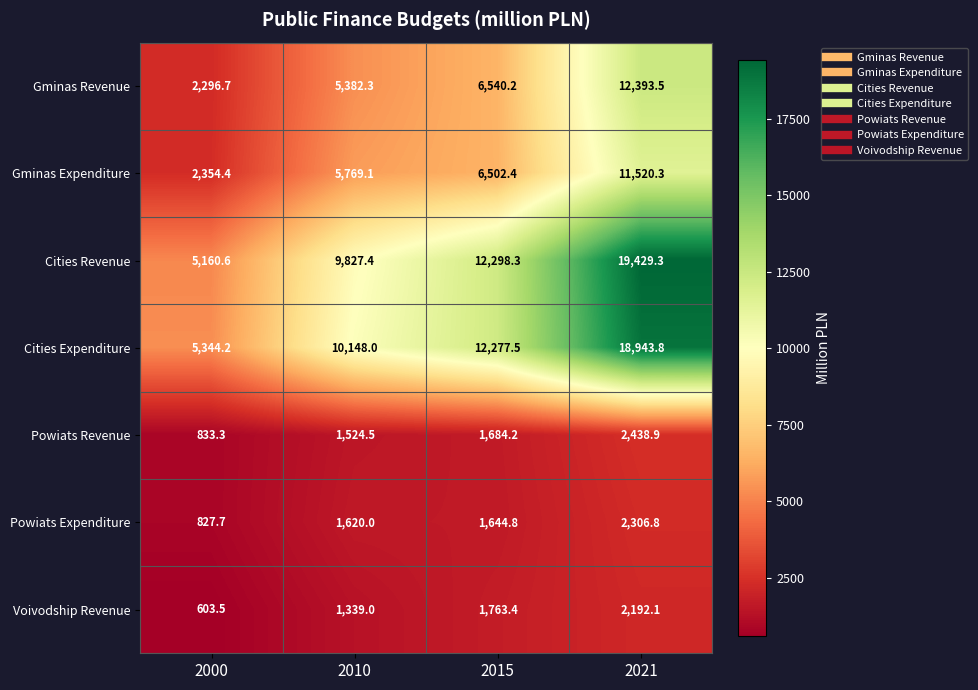

What is the smallest value displayed?

603.5